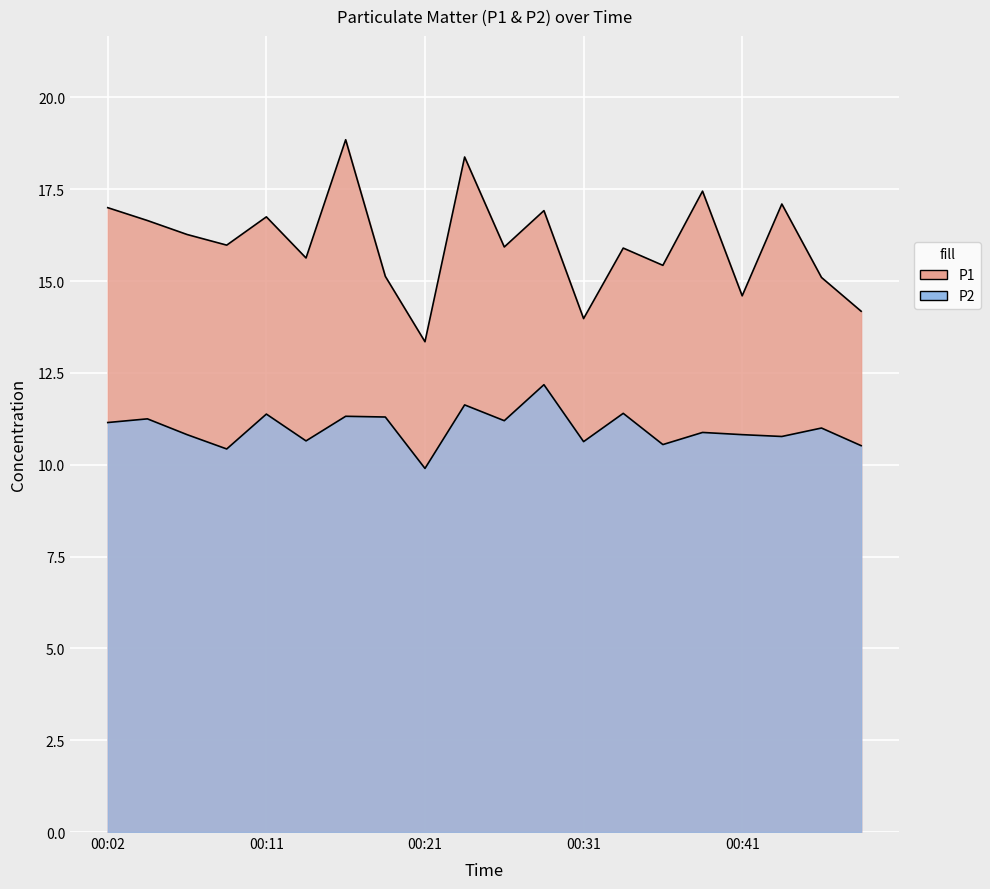

True or false: P1 and P2 cross at least once.

False